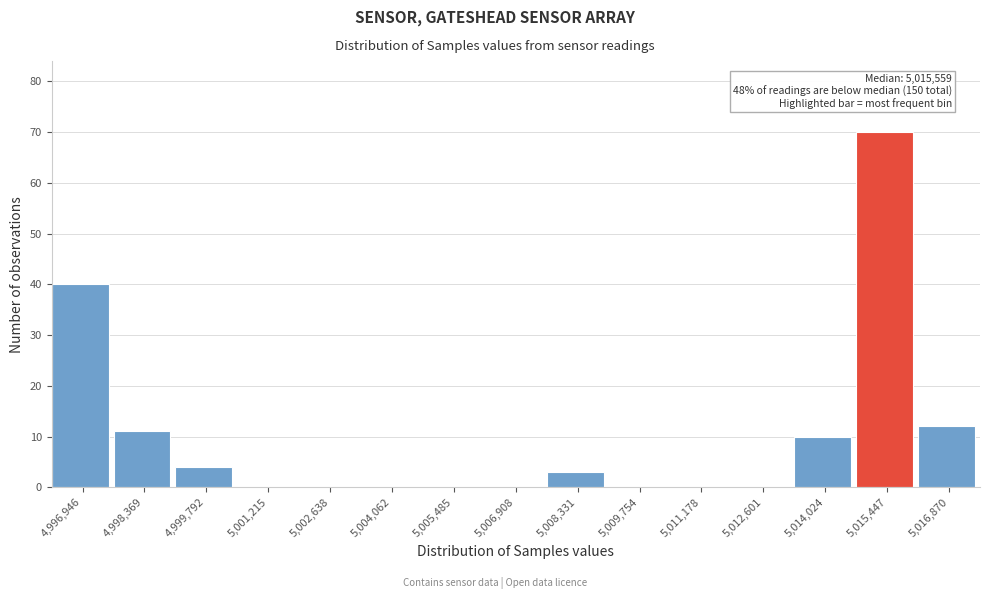

Reading left to right, extract all data points from this chart.

4,996,946=40	4,998,369=11	4,999,792=4	5,001,215=0	5,002,638=0	5,004,062=0	5,005,485=0	5,006,908=0	5,008,331=3	5,009,754=0	5,011,178=0	5,012,601=0	5,014,024=10	5,015,447=70	5,016,870=12